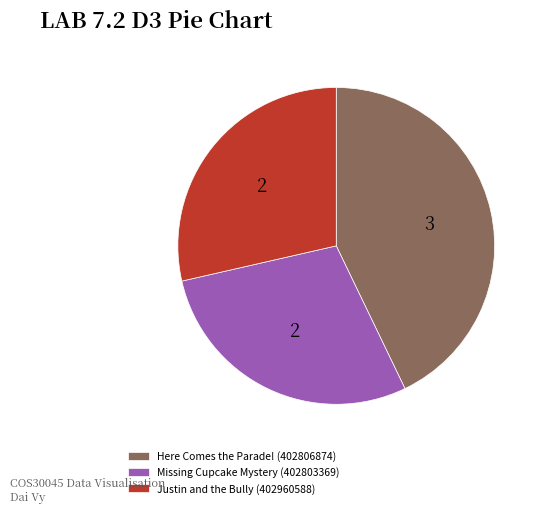

True or false: Missing Cupcake Mystery (402803369) accounts for 29% of the total.

True